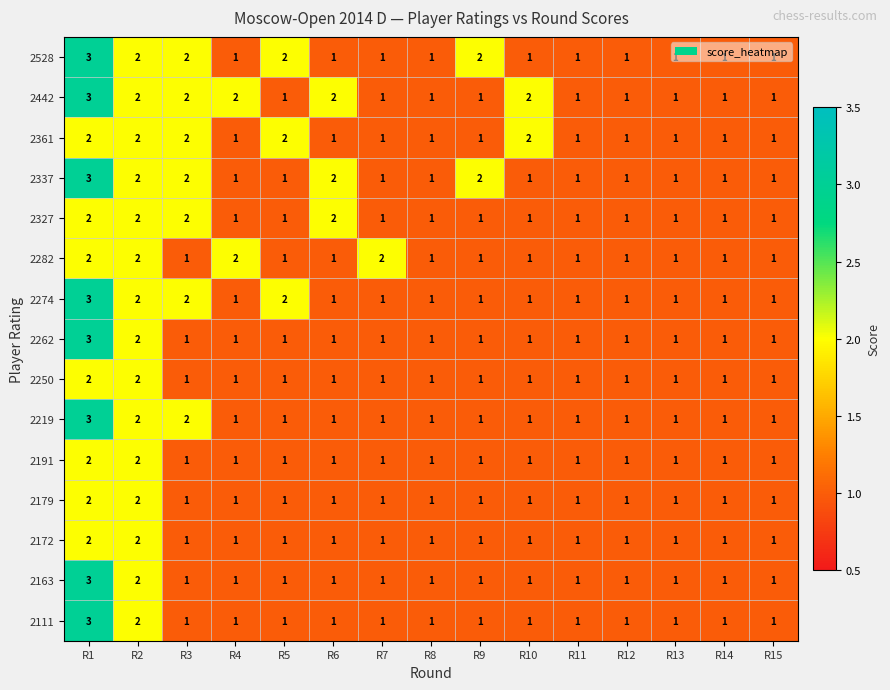

What is the sum of the 2337 values at R10 and R6?

3